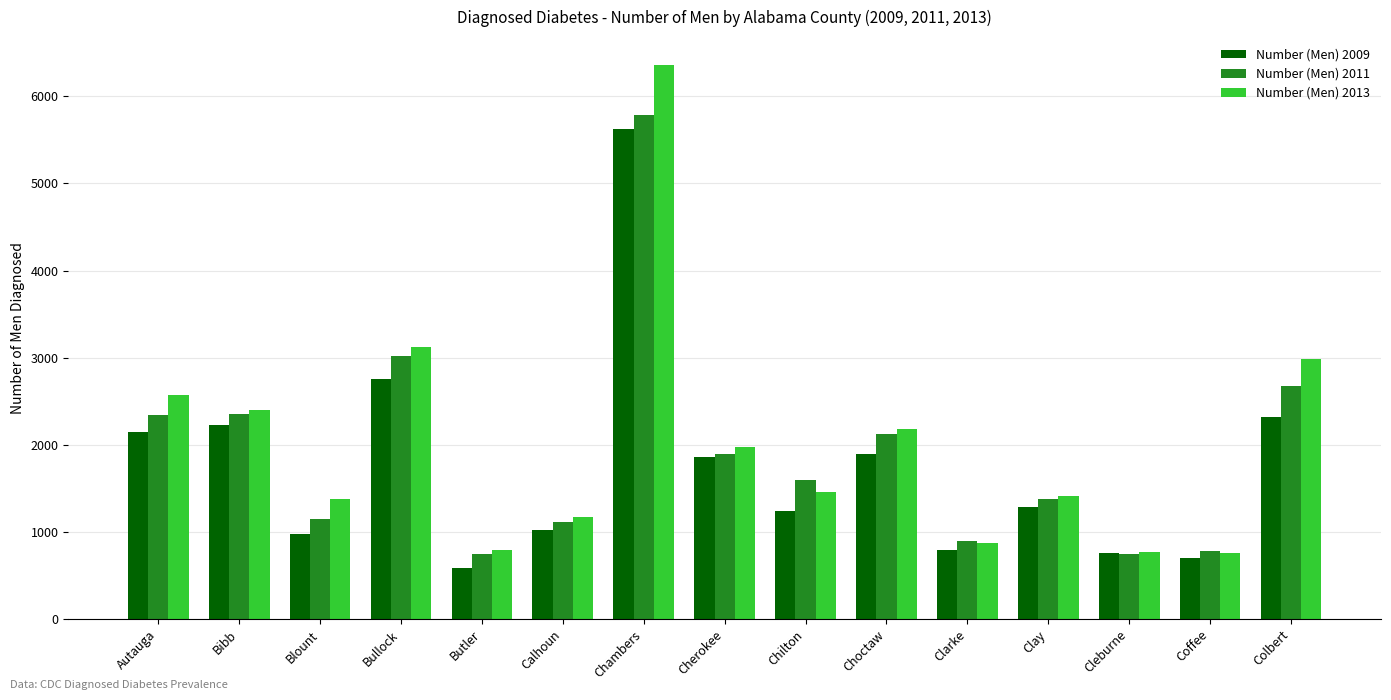

What is the label of the 8th bar from the right?

Cherokee